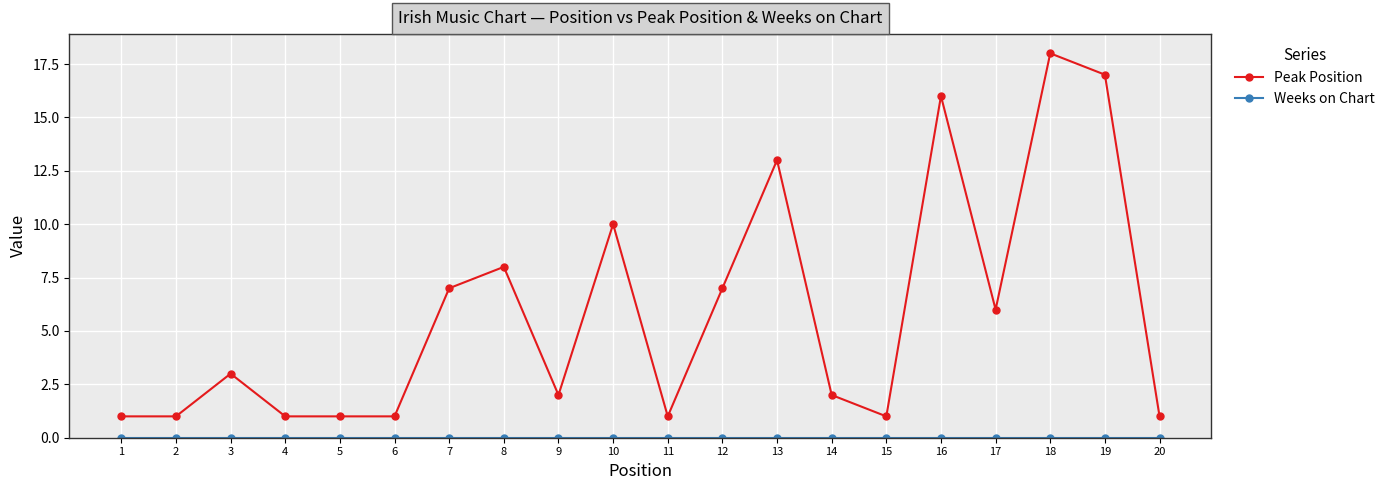

The Peak Position series shows 3 at 9. True or false?

False